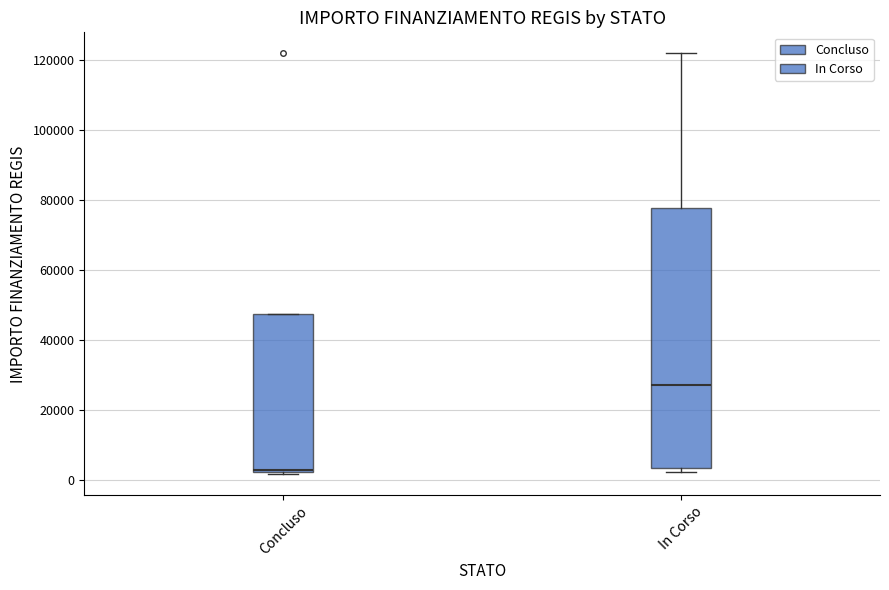

Reading left to right, transcribe this box plot: for each box, give where its median line is, the range the box spans, and where its two whiskers end, as read against the y-axis. The values are not printed on the chart, so give them approximately, as read against the axis.

Concluso: median 2000, box 2000 to 48000, whiskers 2000 to 48000
In Corso: median 28000, box 4000 to 78000, whiskers 2000 to 122000